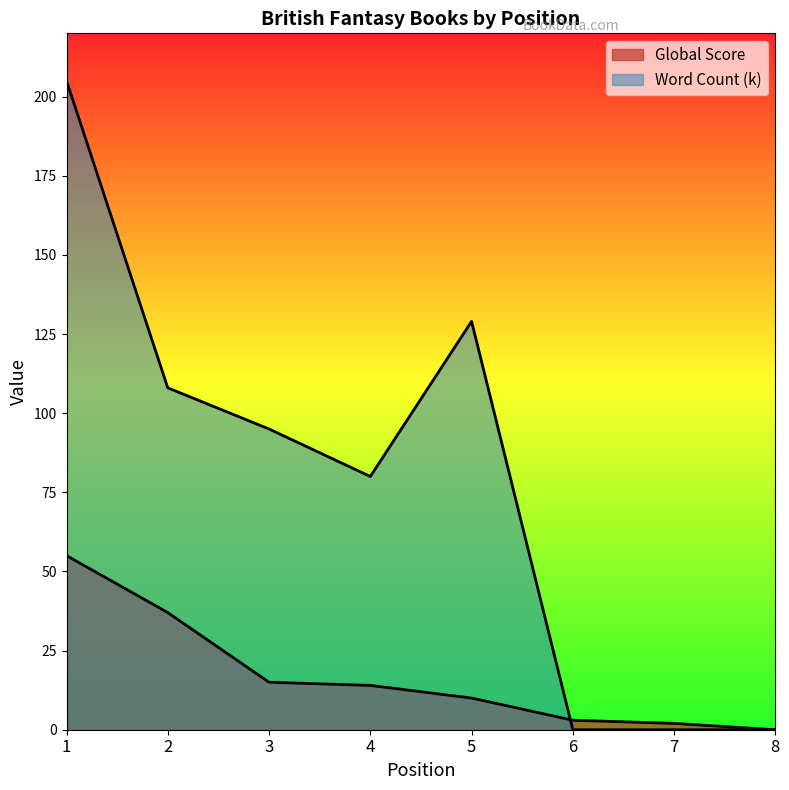

Which series changed the most between 1 and 6?

Word Count (k)